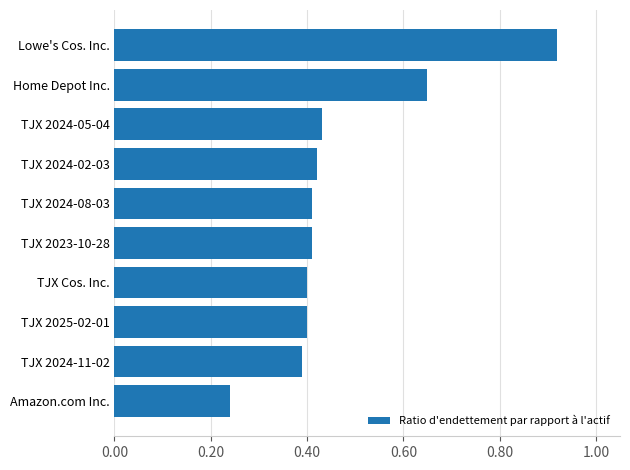

At which category does the chart reach its minimum across all series?

Amazon.com Inc.